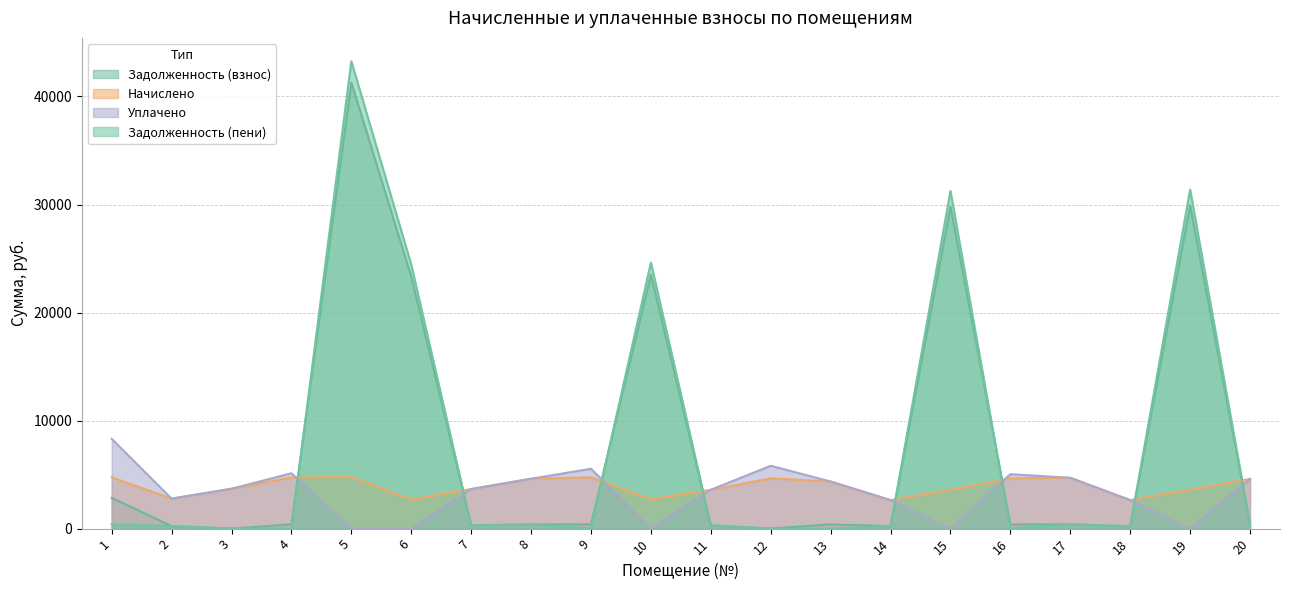

How many lines are shown in the chart?

4